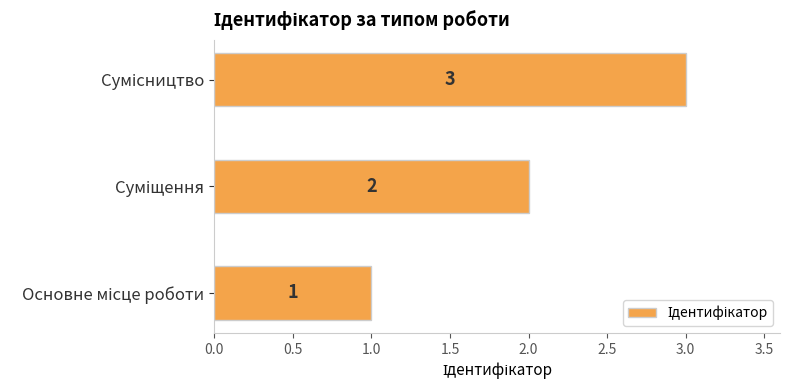

Count the values in the range 1 to 3.

3